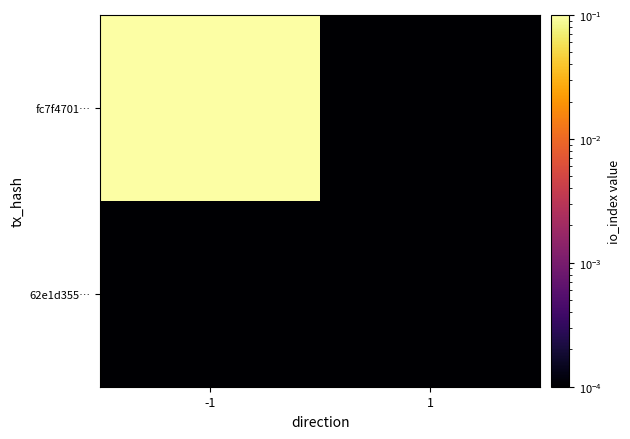

Reading right to left, what are all the values shown in this chart?

fc7f4701…: 1=0.0	-1=1.0
62e1d355…: 1=0.0	-1=0.0